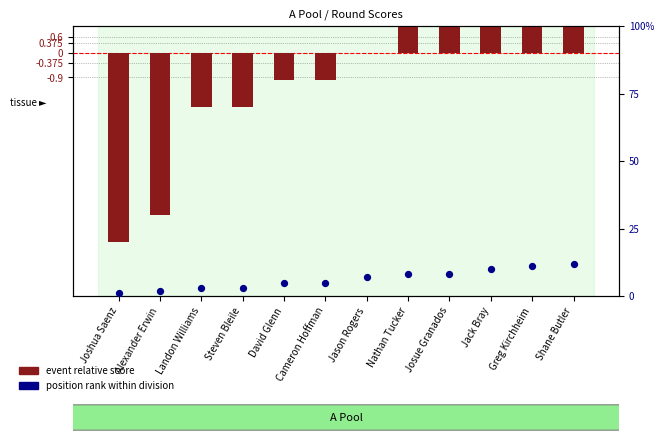

Which series has the largest total across all categories?

position rank